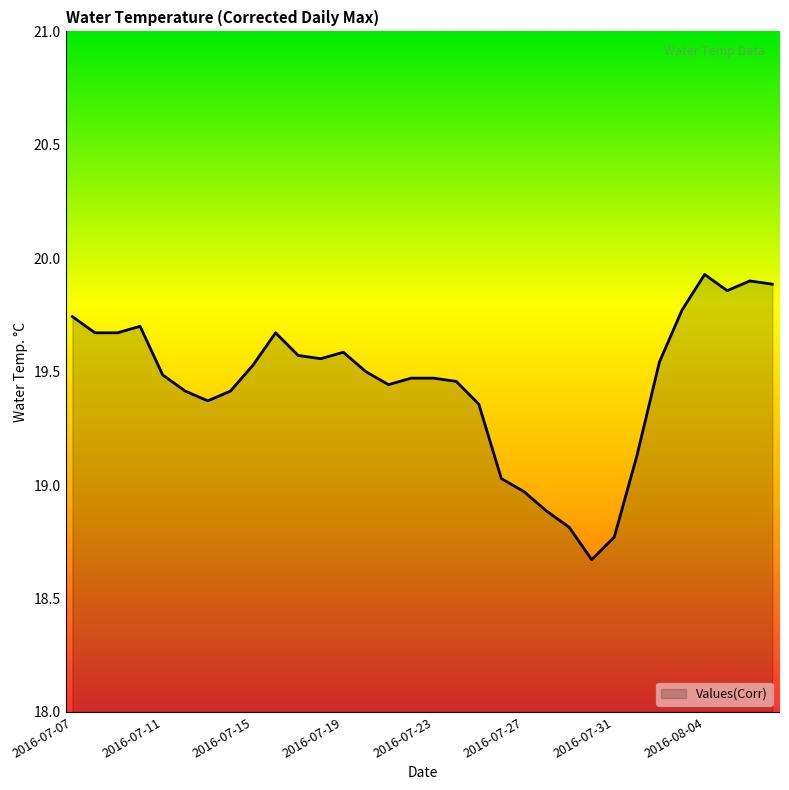

What is the minimum value shown in the chart?

18.7